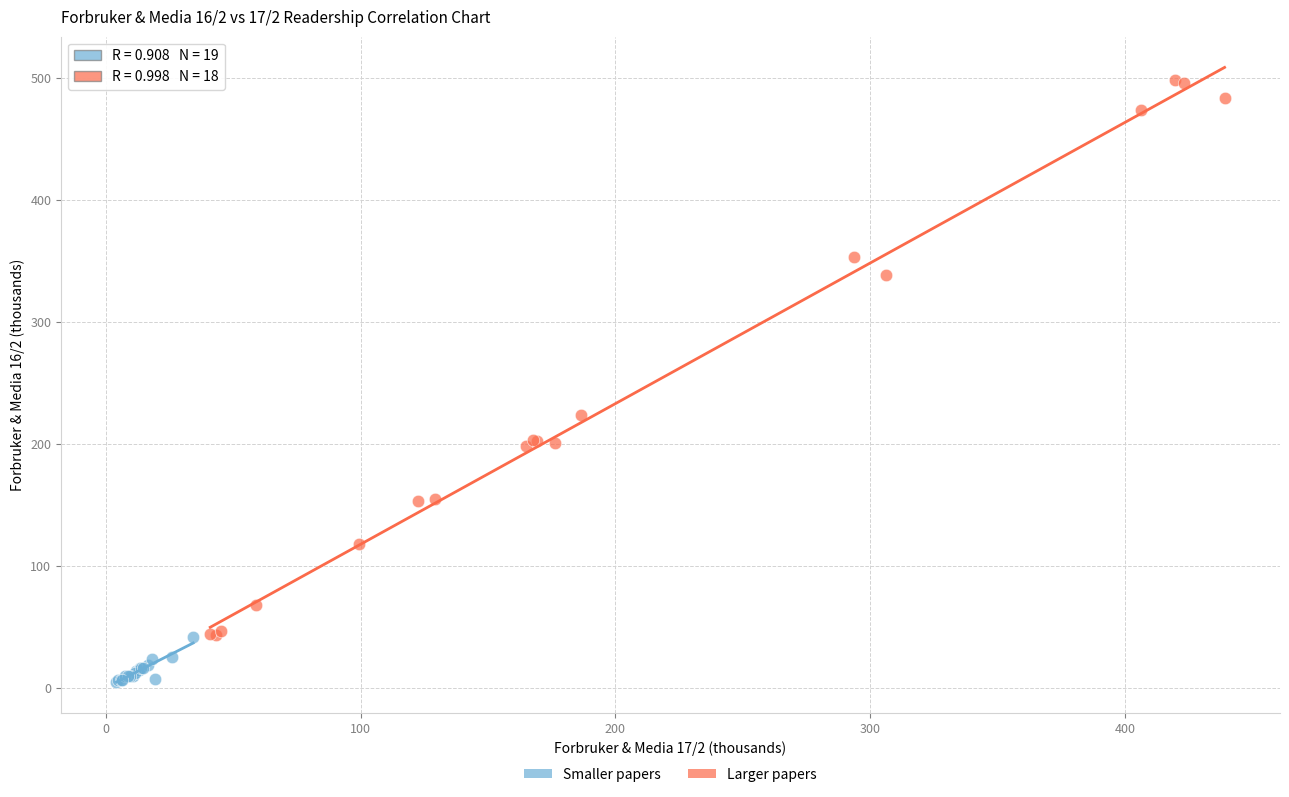

Which series reaches the minimum Y coordinate?

Smaller papers